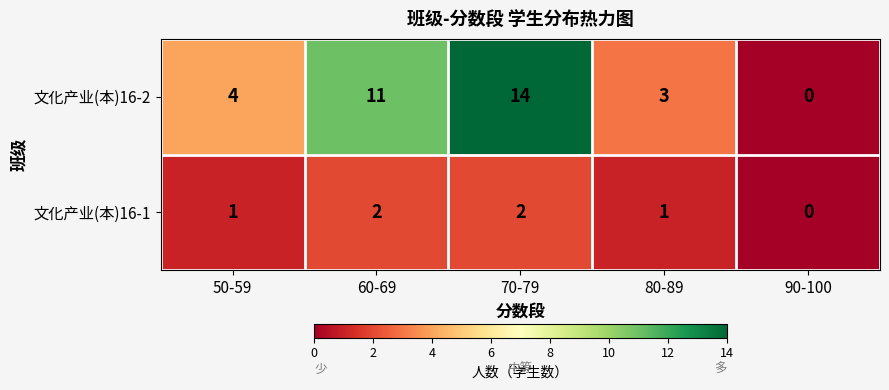

At which category does the chart reach its minimum across all series?

90-100